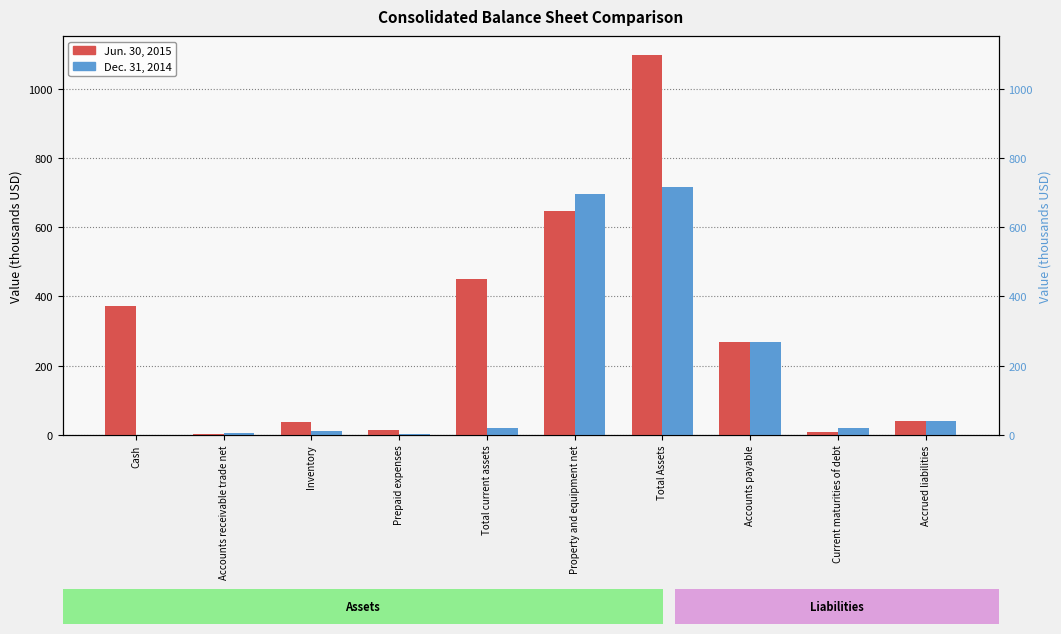

The value of Dec. 31, 2014 at Inventory is 10.4. True or false?

True